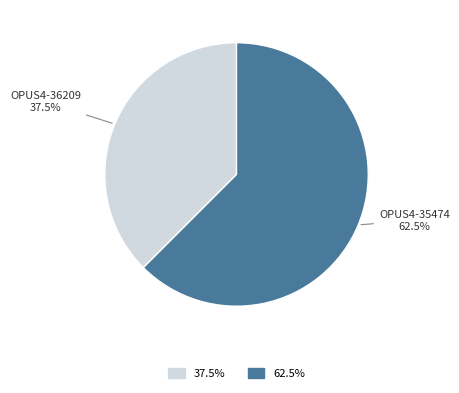

What is the ratio of the value at OPUS4-35474 to the value at OPUS4-36209?

1.7